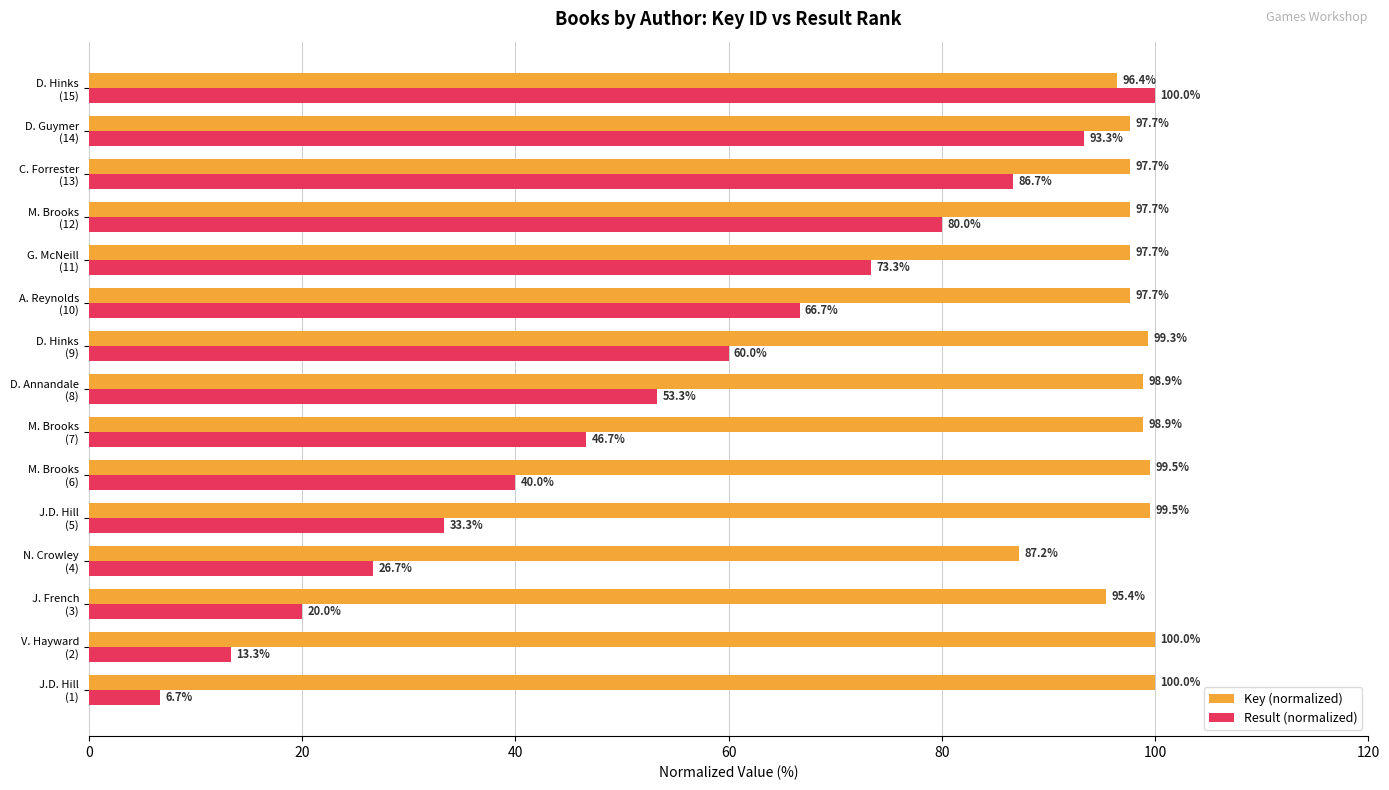

Which series has the widest spread of values?

Result (normalized)